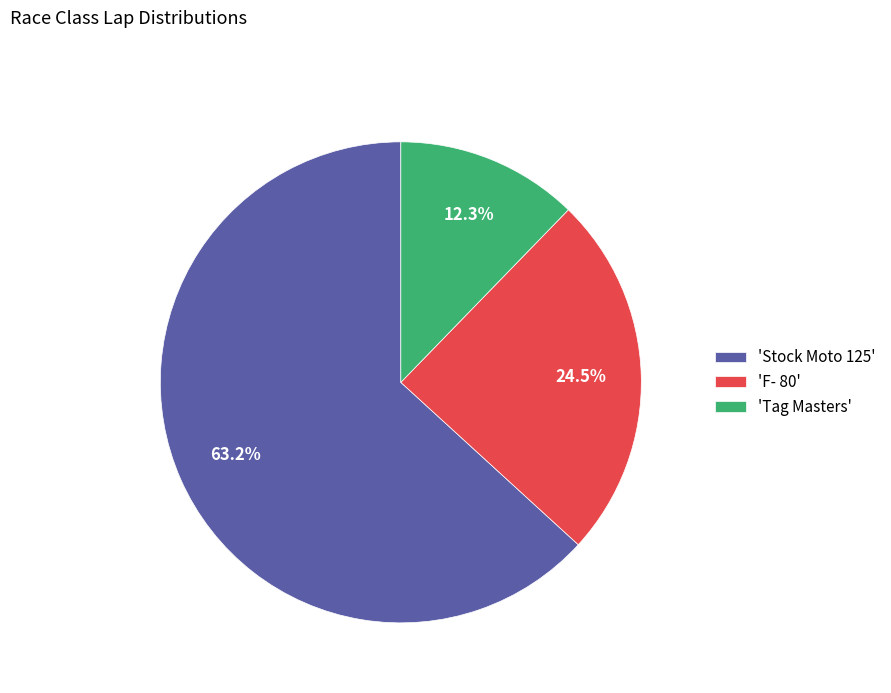

Between 'Stock Moto 125' and 'Tag Masters', which is larger?

'Stock Moto 125'